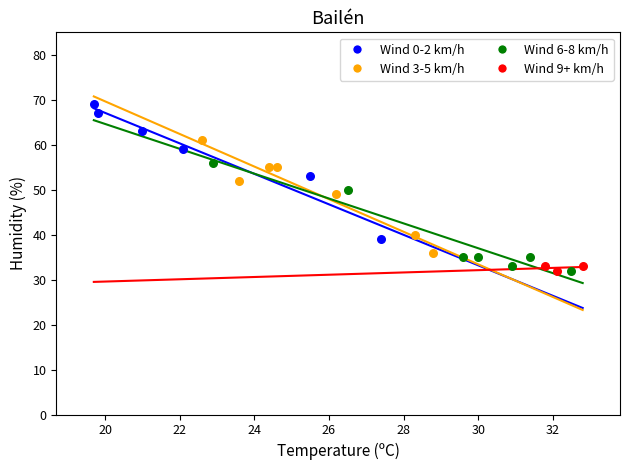

Which series reaches the maximum Y coordinate?

Wind 0-2 km/h